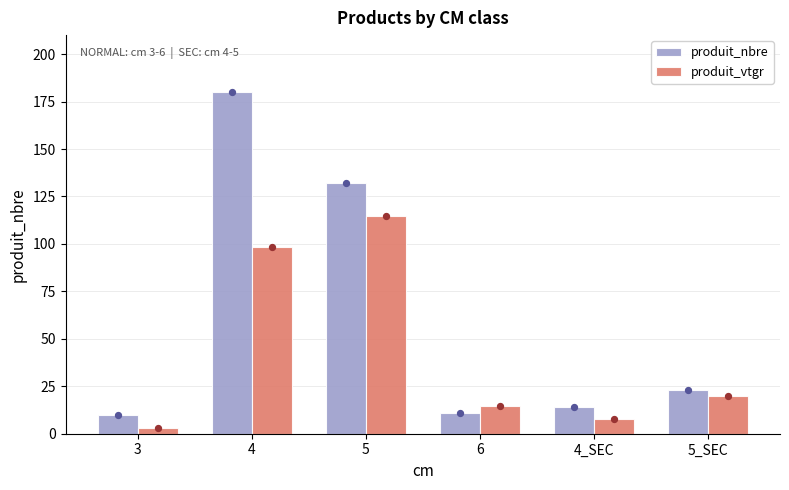

Which series contains the lowest Y value?

produit_vtgr